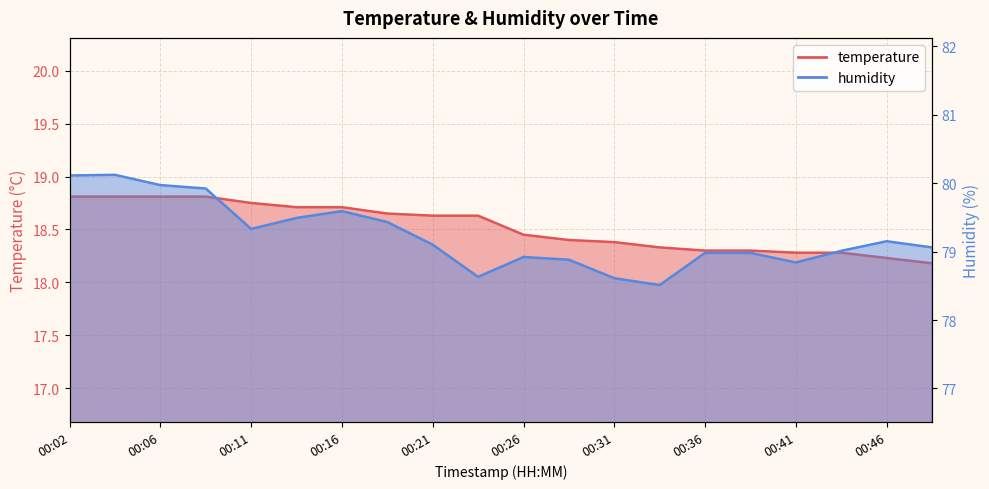

True or false: humidity has a value of 79.0 at 00:38.

True